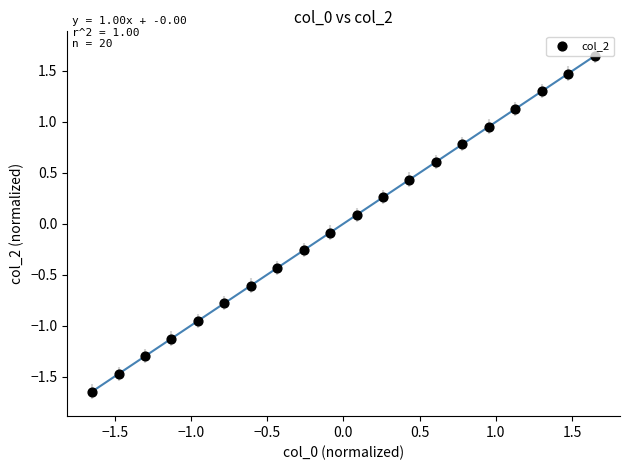

What is the range of X values (max minus min)?

3.3